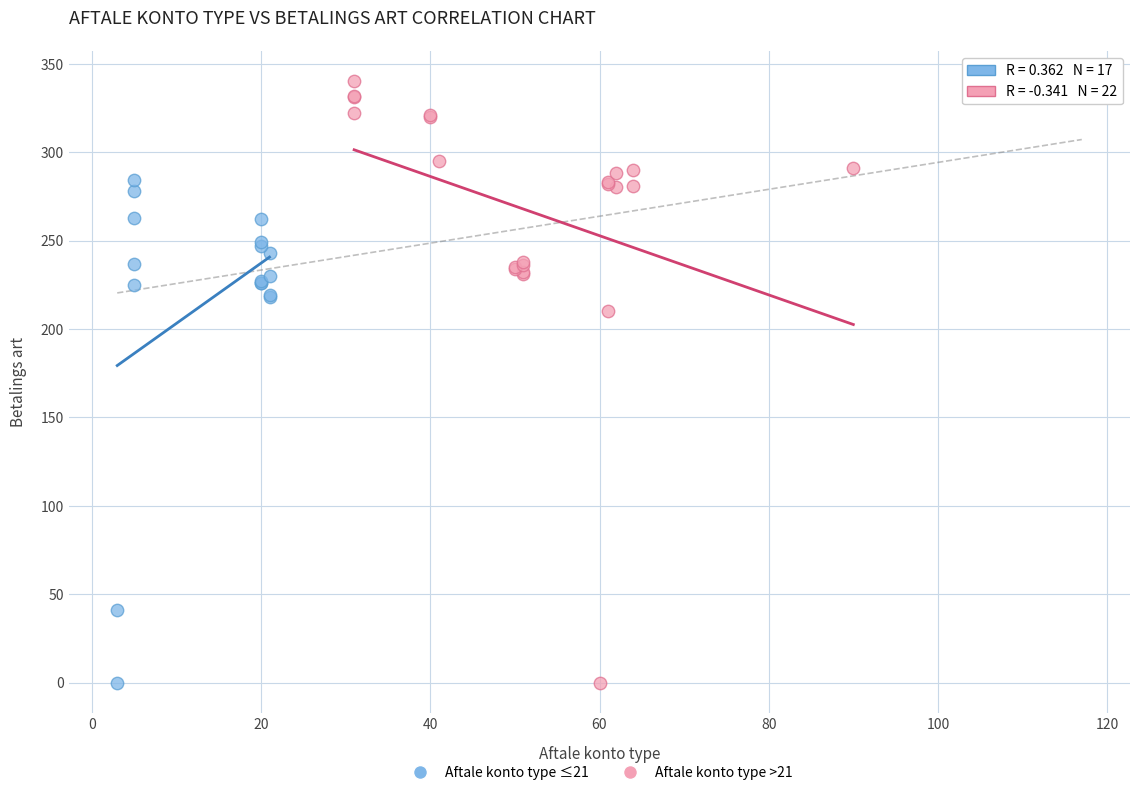

Which series has the widest spread of Y values?

Aftale konto type >21